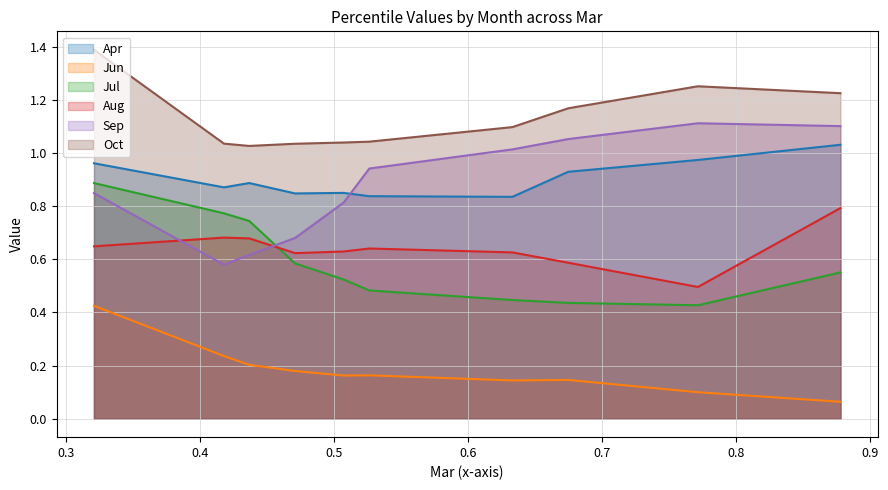

What is the value of the Sep point at the 5th from the left?

0.8